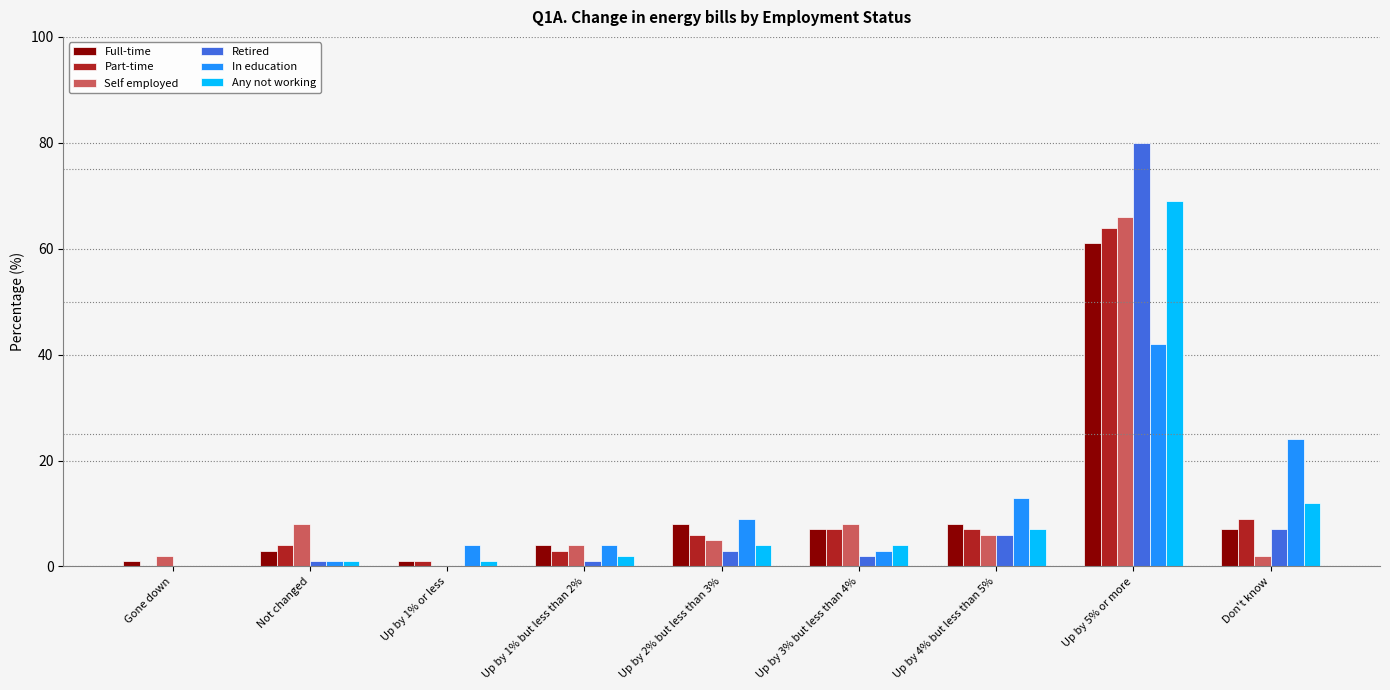

Count the number of categories in the chart.

9